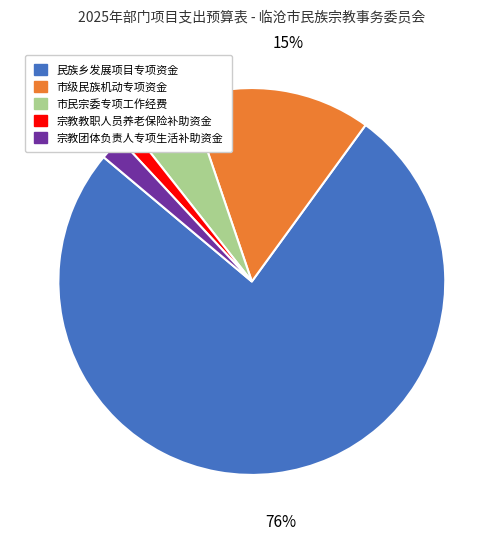

Does any single category account for the majority?

Yes